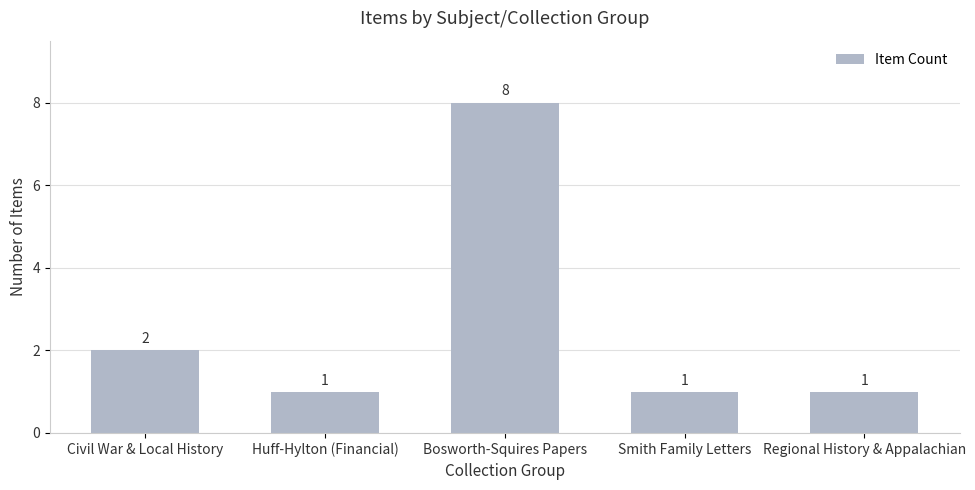

Reading left to right, list all the values displayed in this chart.

Civil War & Local History=2	Huff-Hylton (Financial)=1	Bosworth-Squires Papers=8	Smith Family Letters=1	Regional History & Appalachian=1